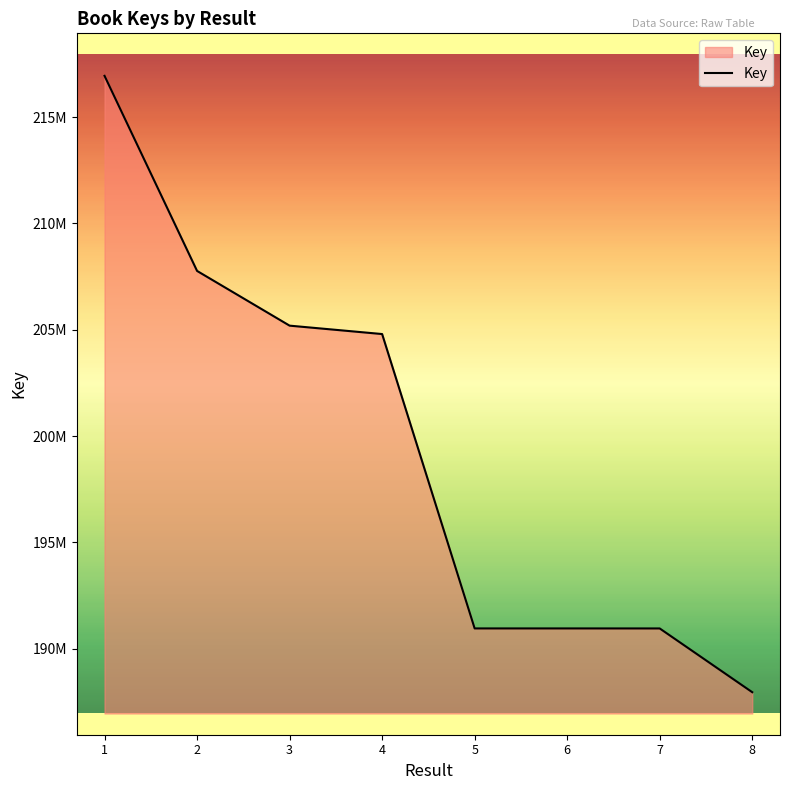

Does the chart display data point markers on the line(s)?

No